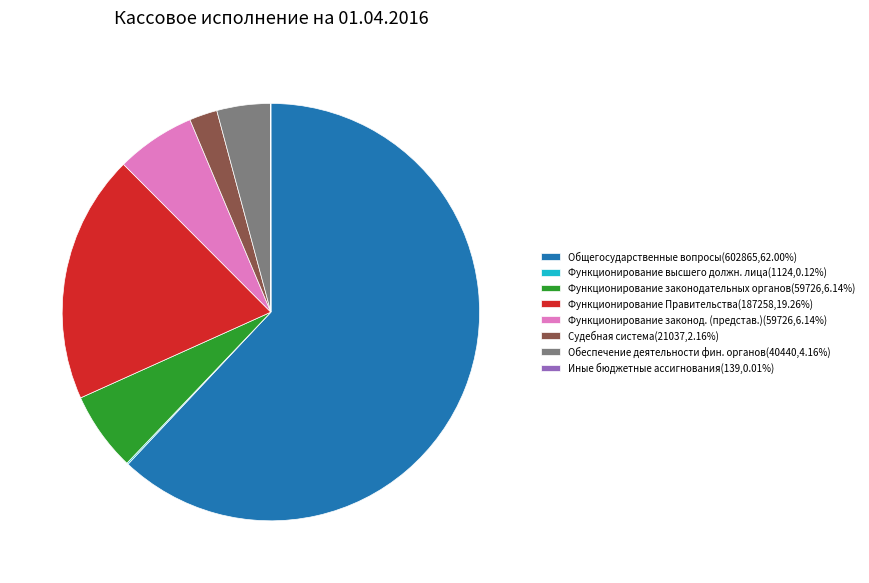

What is the ratio of the value at Функционирование законодательных органов(59726,6.14%) to the value at Обеспечение деятельности фин. органов(40440,4.16%)?

1.5